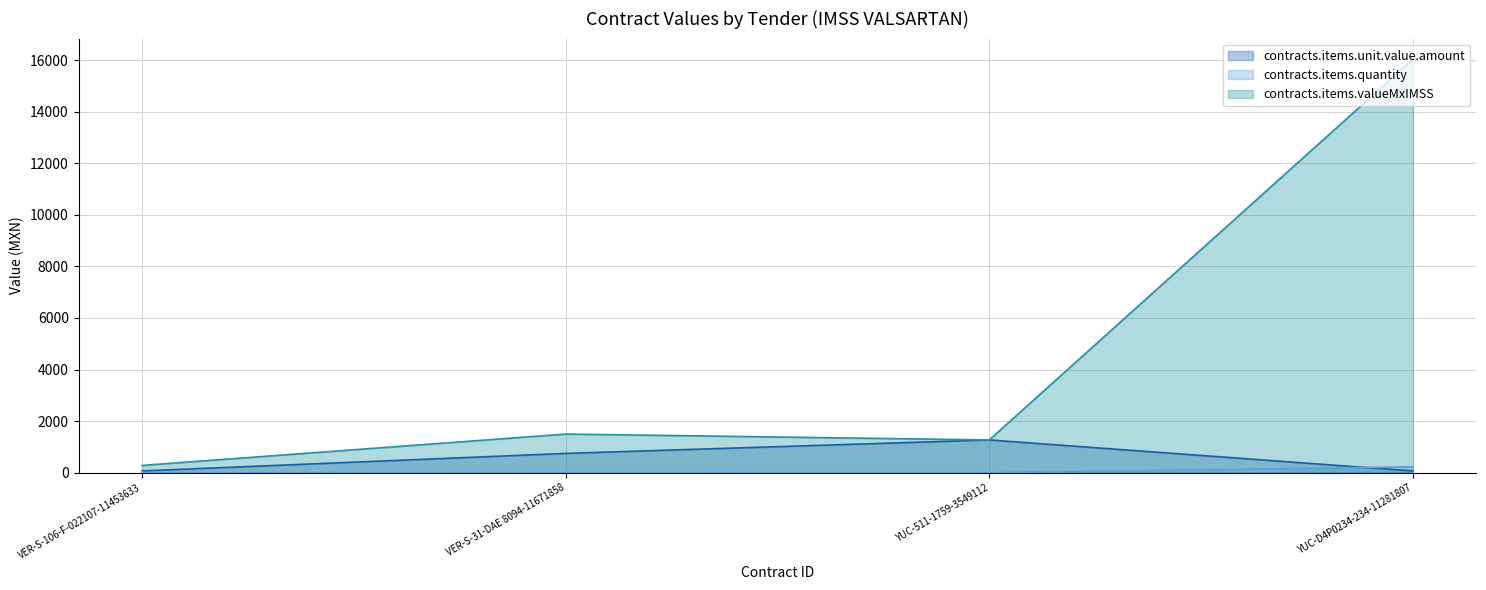

Rank the categories by contracts.items.valueMxIMSS value from lowest to highest.

VER-S-106-F-022107-11453633, YUC-511-1759-3549112, VER-S-31-DAE 8094-11671858, YUC-D4P0234-234-11281807